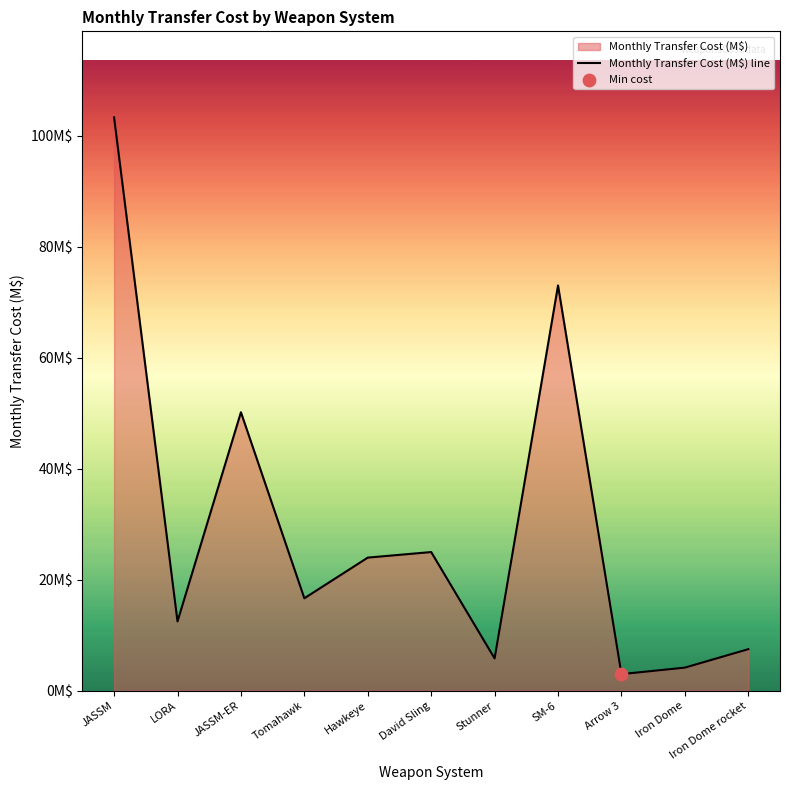

What is the change in value from Hawkeye to Iron Dome?

-19.8